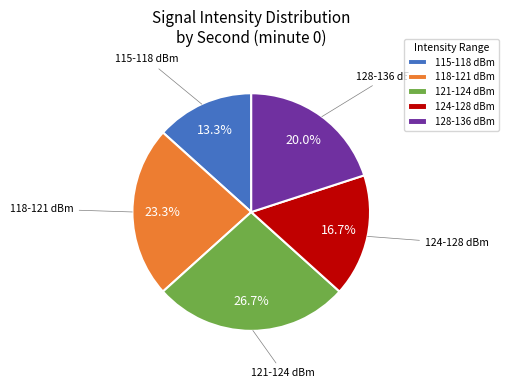

Which category has the biggest portion of the pie?

121-124 dBm